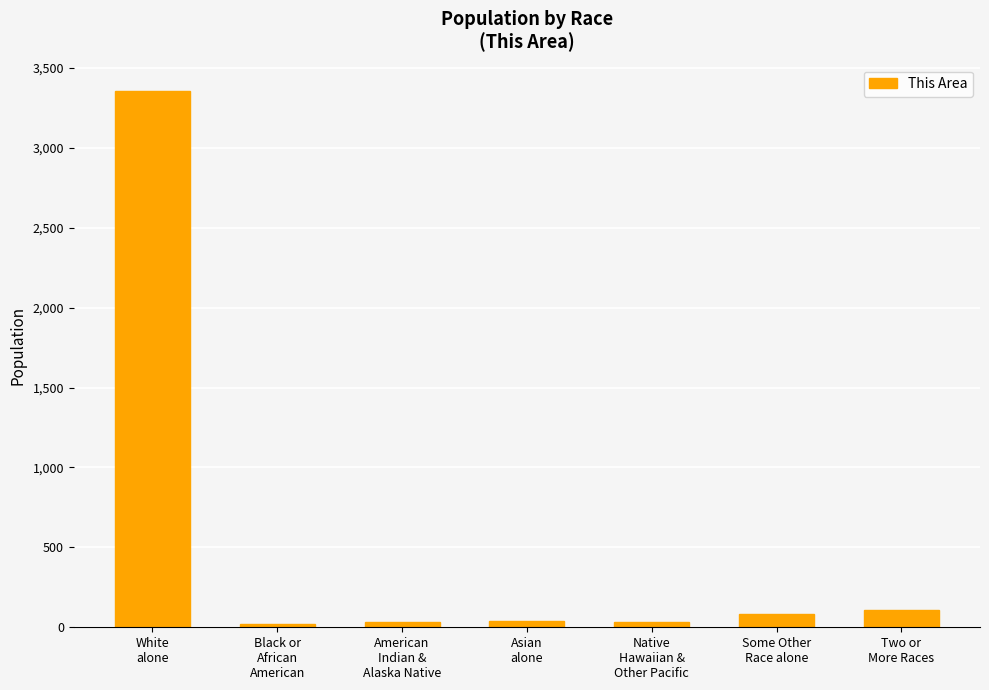

True or false: the data shows 30 at American
Indian &
Alaska Native.

True